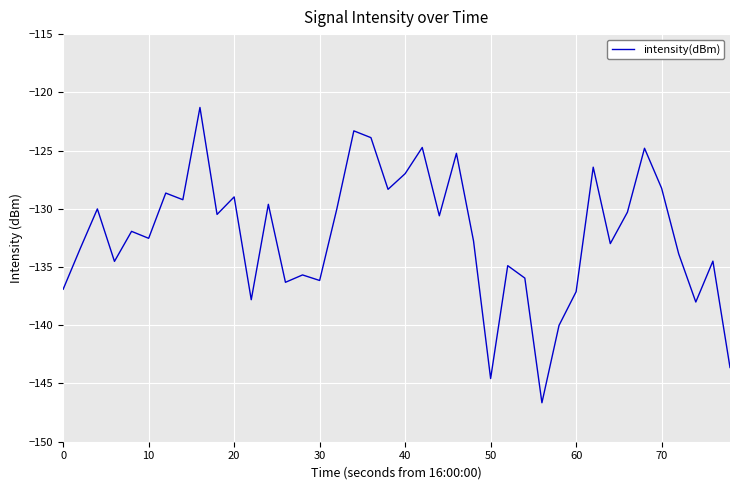

What is the maximum value shown in the chart?

-121.3